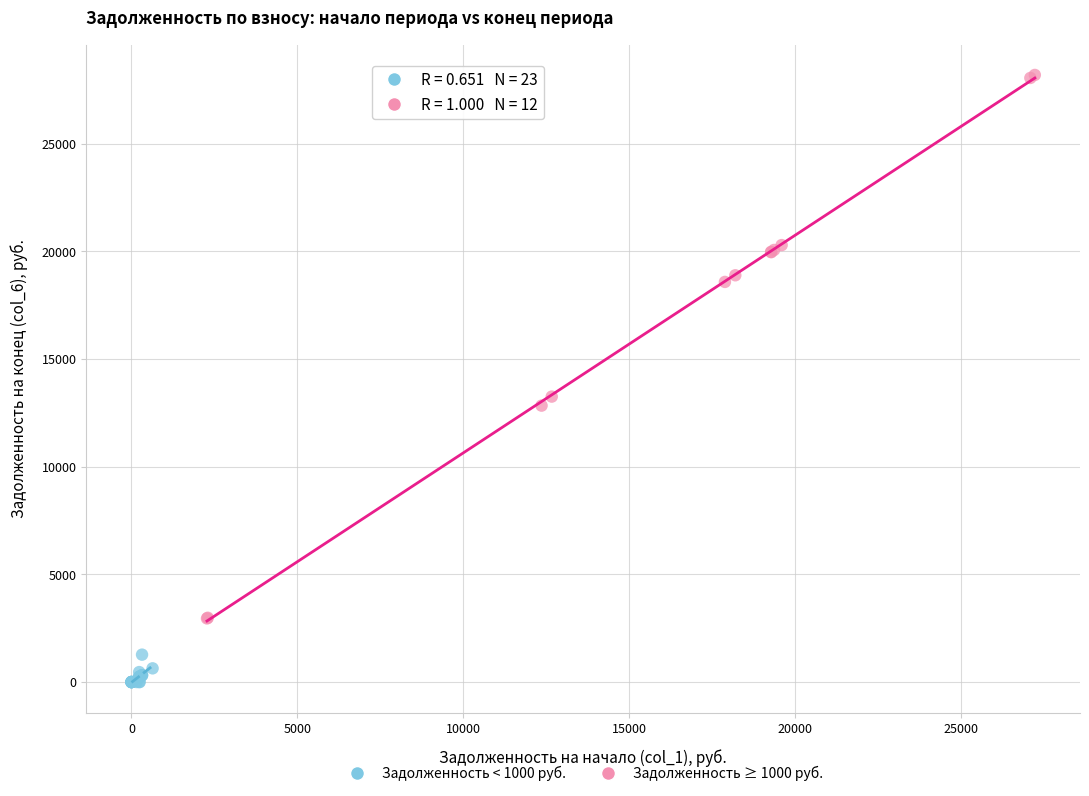

Which series has the widest spread of Y values?

Задолженность ≥ 1000 руб.